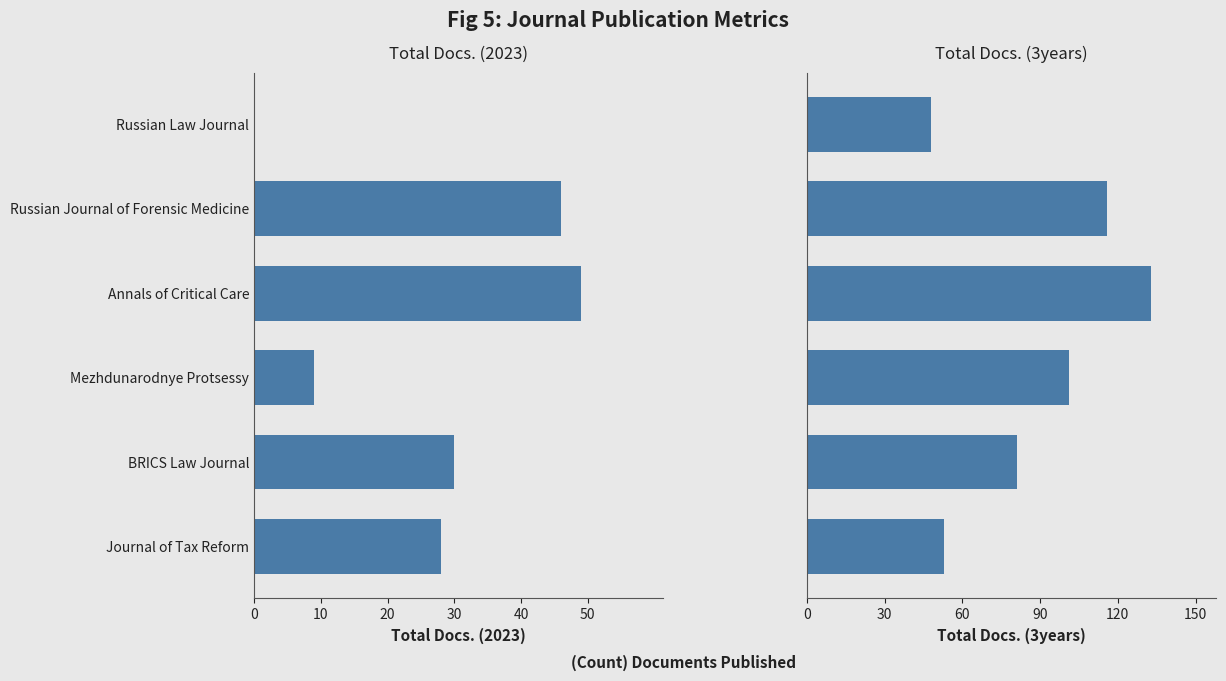

What is the average value of the Total Docs. (2023) series?

27